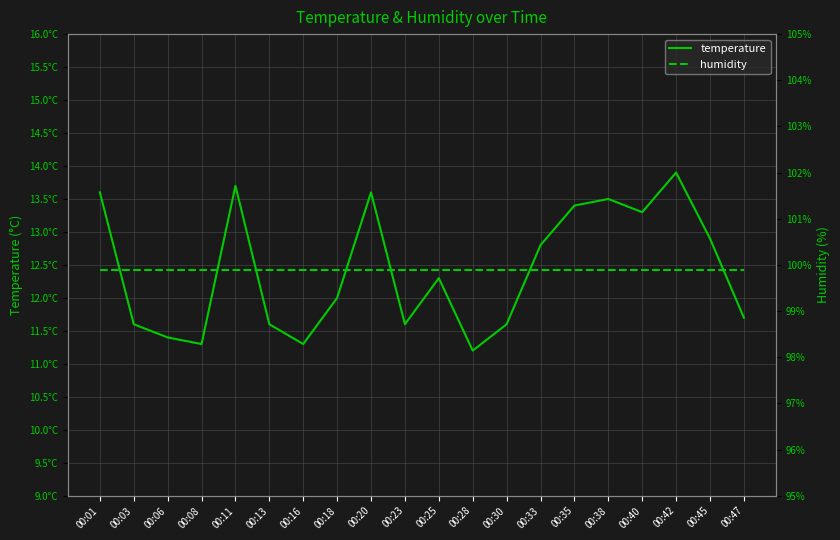

True or false: temperature and humidity intersect in this chart.

False